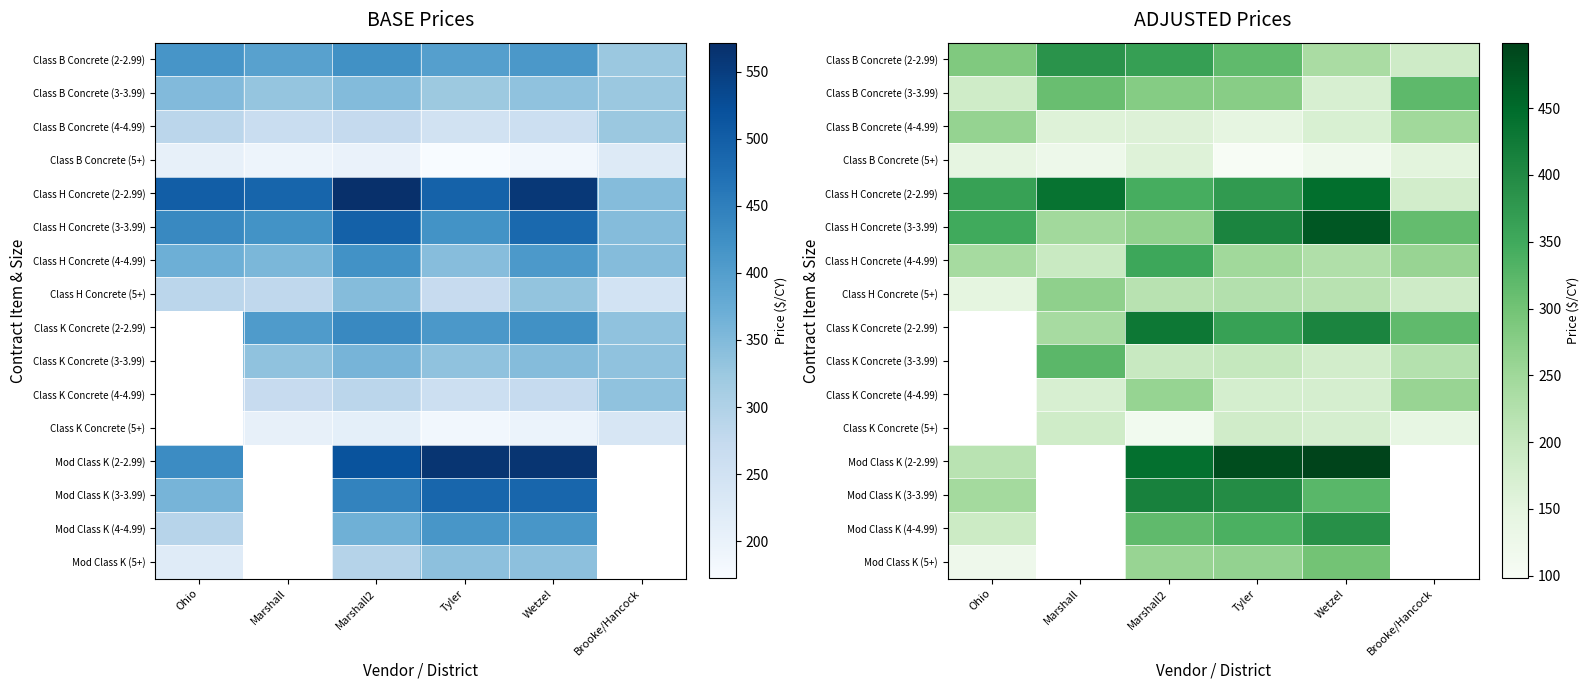

The Class H Concrete (4-4.99) series shows 172.7 at Marshall2. True or false?

False